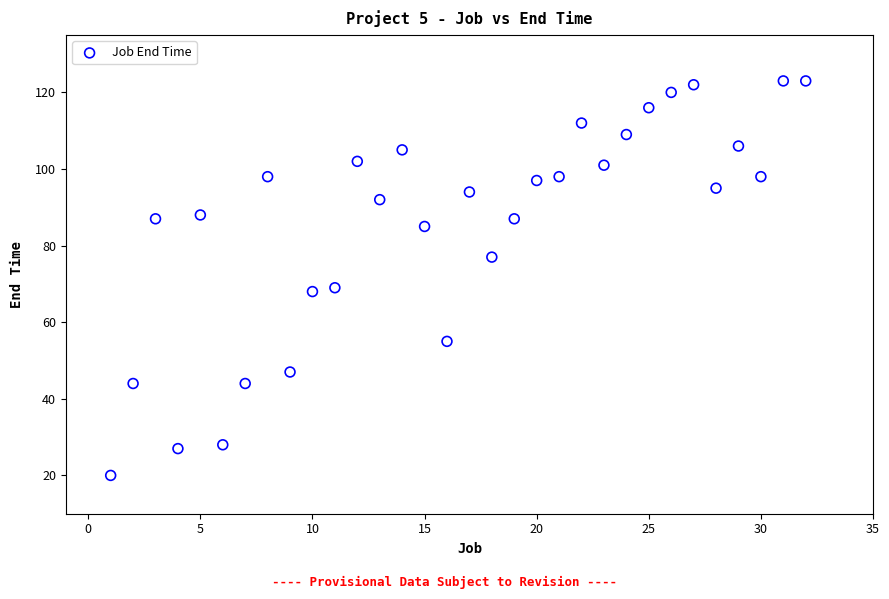

What is the range of X values (max minus min)?

31